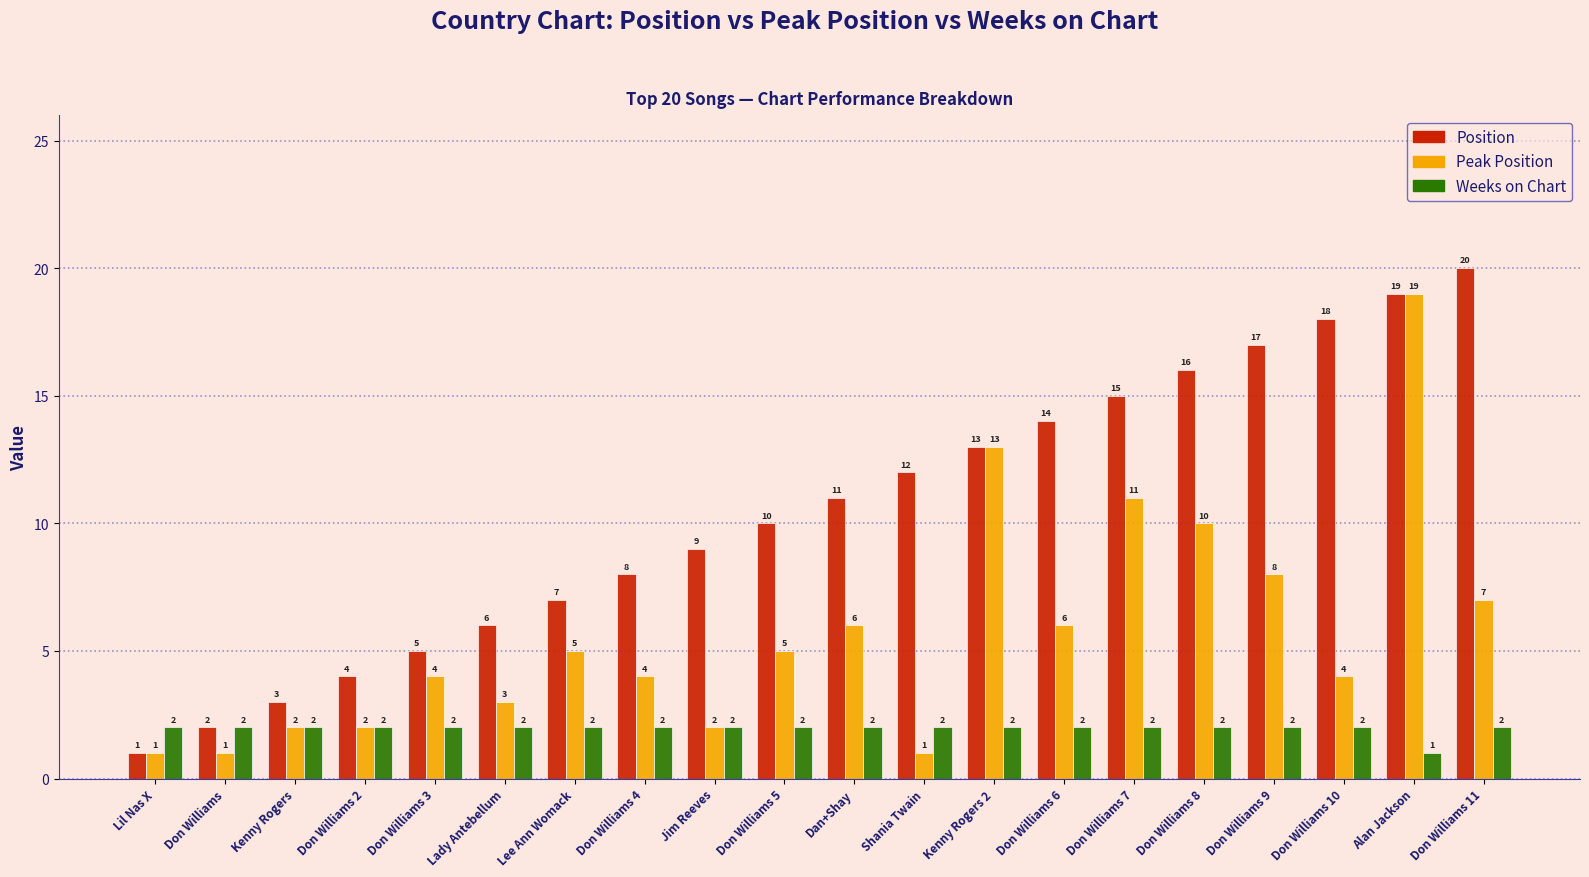

What are all the series names shown in the legend?

Position, Peak Position, Weeks on Chart